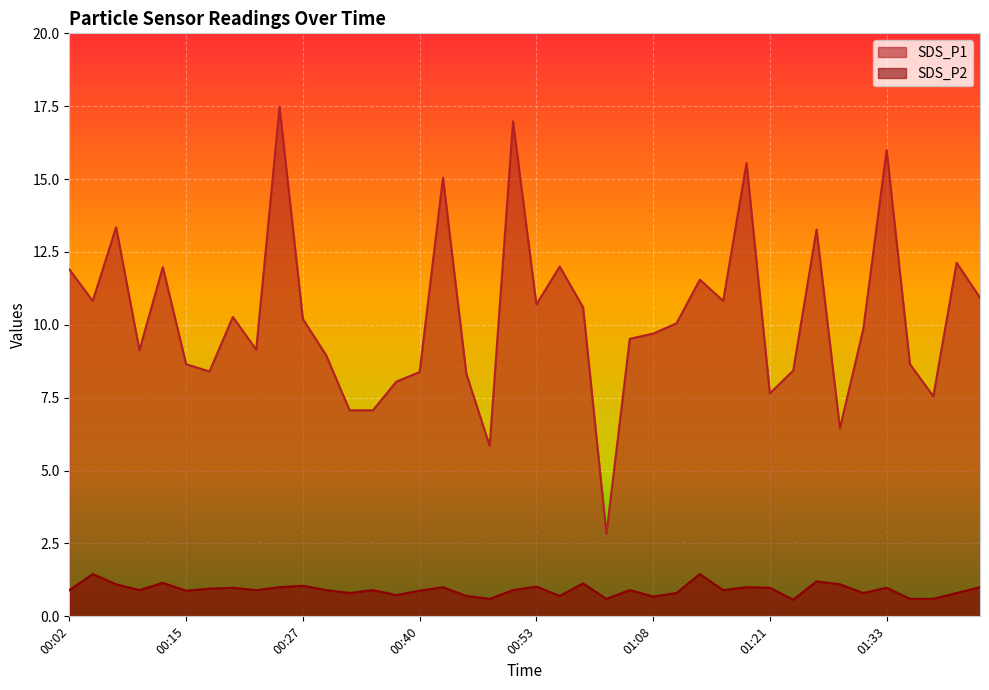

What is the minimum value shown in the chart?

0.6